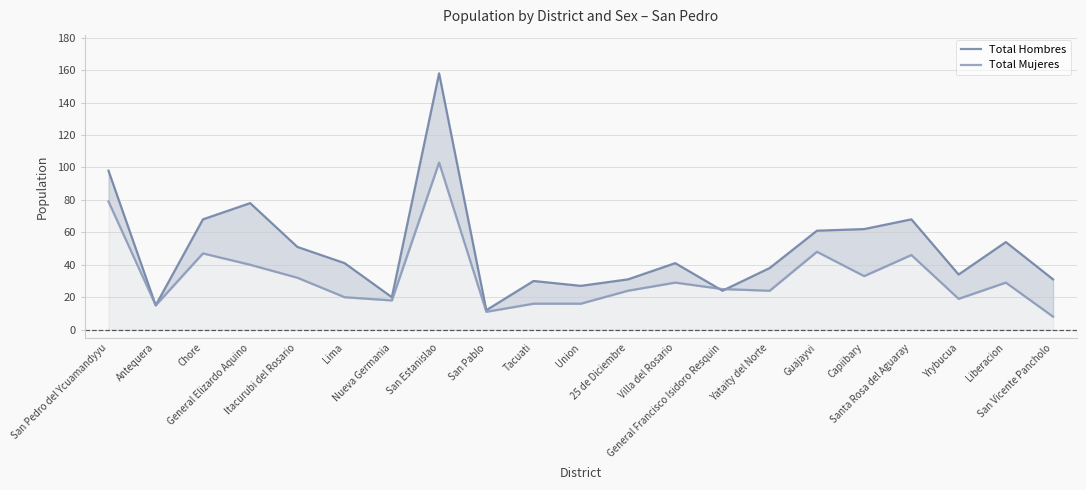

List the series in order of their overall mean, highest first.

Total Hombres, Total Mujeres